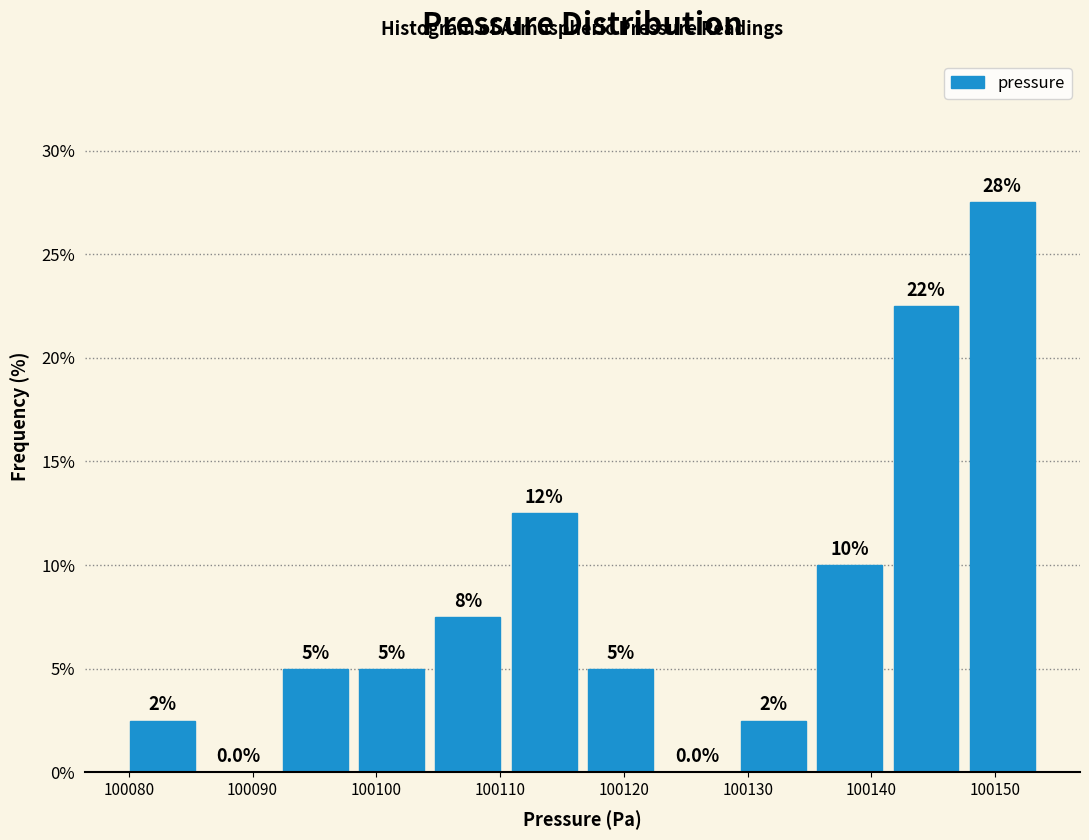

Over which range of the x-axis is the bar tallest?

100147 to 100154